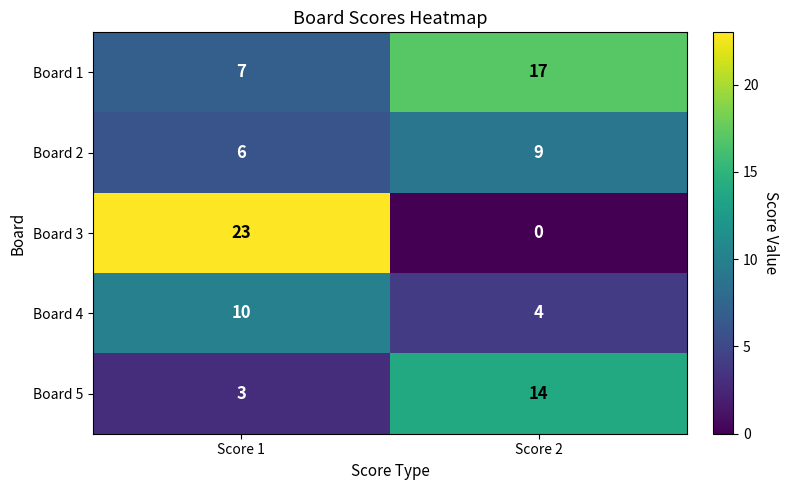

Which series changed the most between Score 1 and Score 2?

Board 3